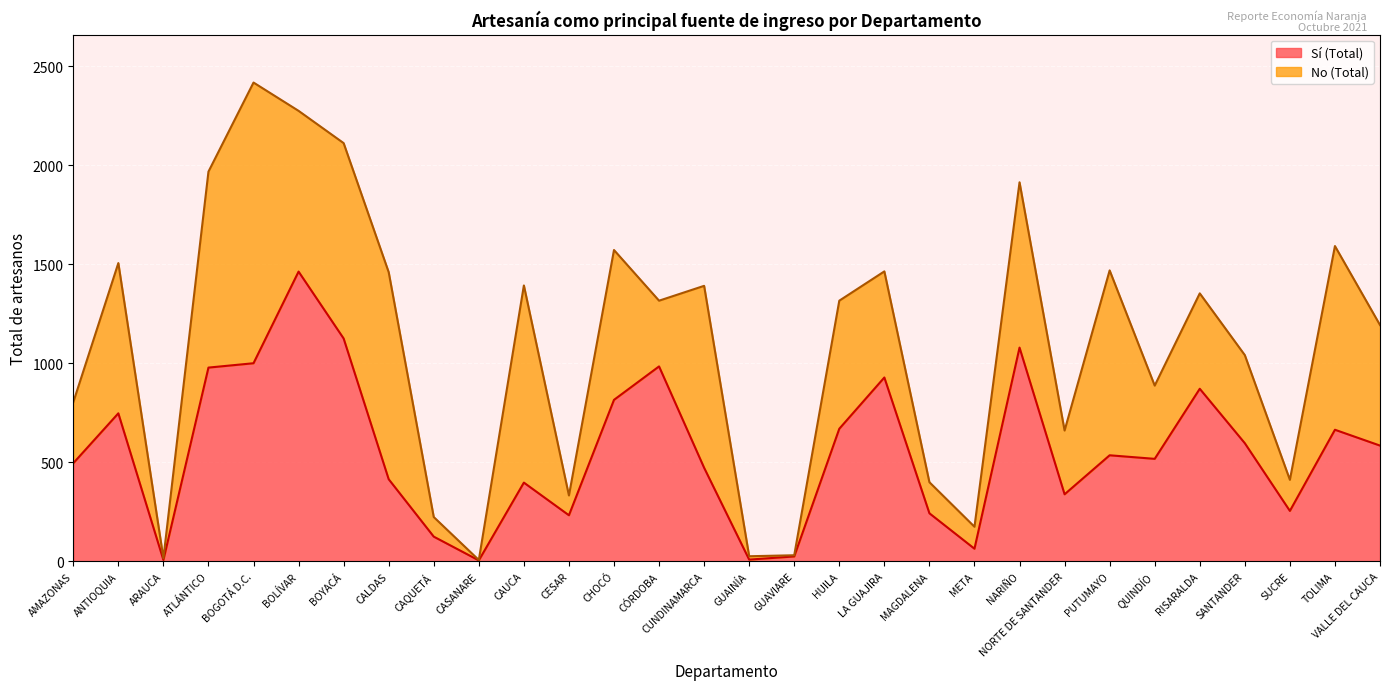

List the labels in order of value, smallest first.

CASANARE, ARAUCA, GUAINÍA, GUAVIARE, META, CAQUETÁ, CESAR, MAGDALENA, SUCRE, NORTE DE SANTANDER, CAUCA, CALDAS, CUNDINAMARCA, AMAZONAS, QUINDÍO, PUTUMAYO, VALLE DEL CAUCA, SANTANDER, TOLIMA, HUILA, ANTIOQUIA, CHOCÓ, RISARALDA, LA GUAJIRA, ATLÁNTICO, CÓRDOBA, BOGOTÁ D.C., NARIÑO, BOYACÁ, BOLÍVAR